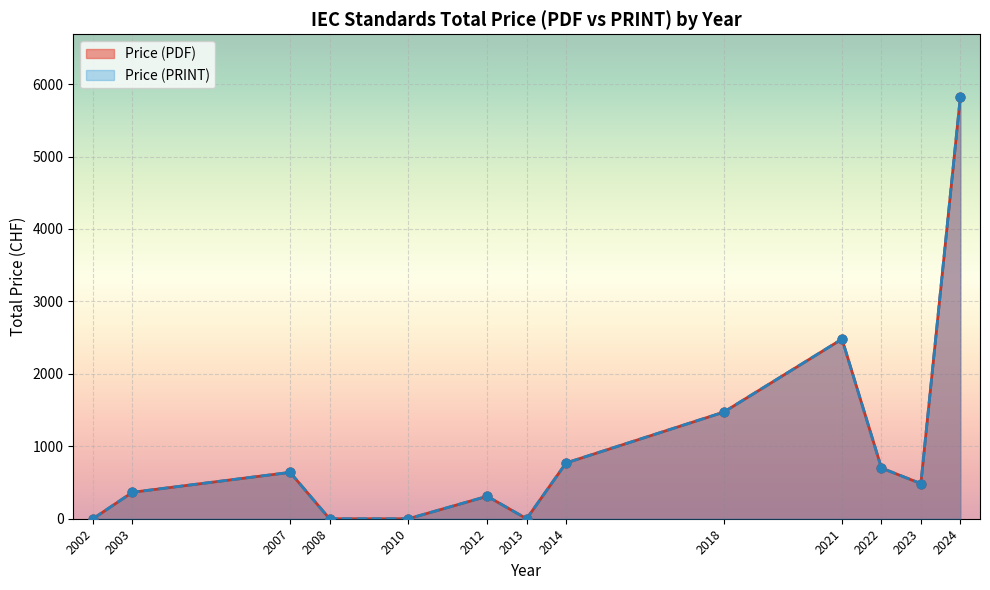

Is the value of Price (PRINT) at 2020 greater than the value of Price (PDF) at 2018?

No